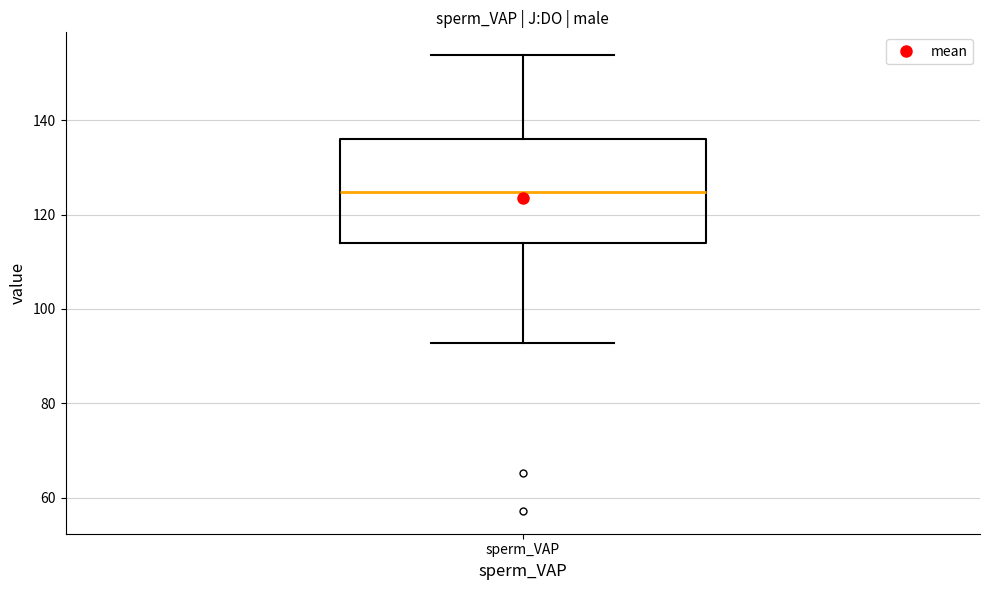

Read this box plot against the y-axis: the position of the median line, the range covered by the box, and the ends of both whiskers. The values are not printed on the chart, so give them approximately, as read against the axis.

median 124, box 114 to 136, whiskers 92 to 154